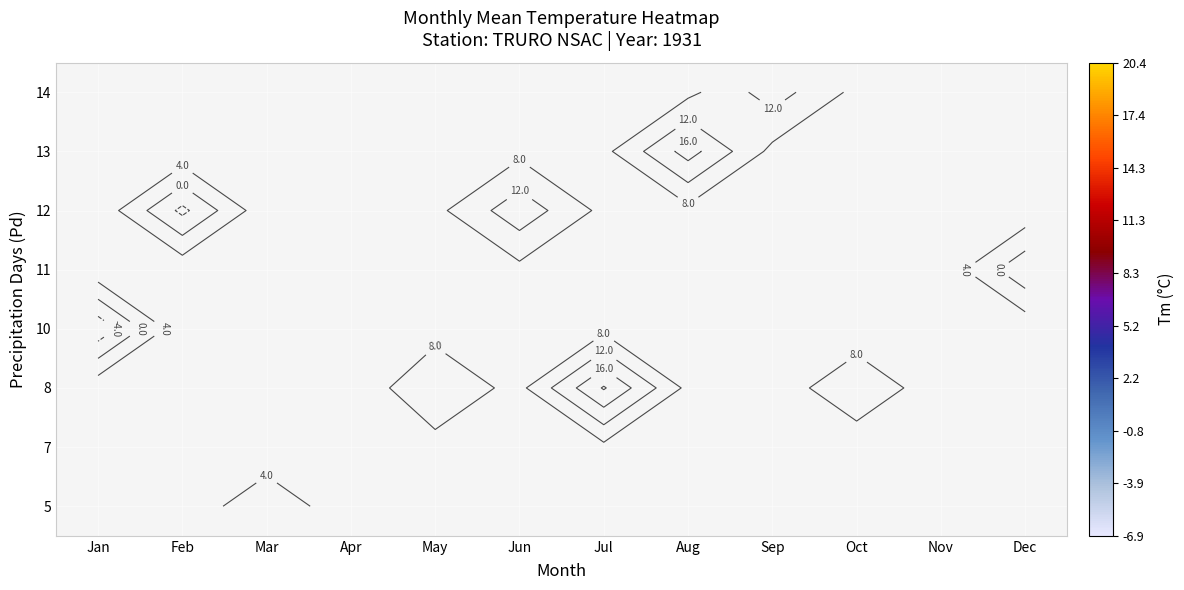

Is the value of 12 at Dec greater than the value of 11 at Dec?

No